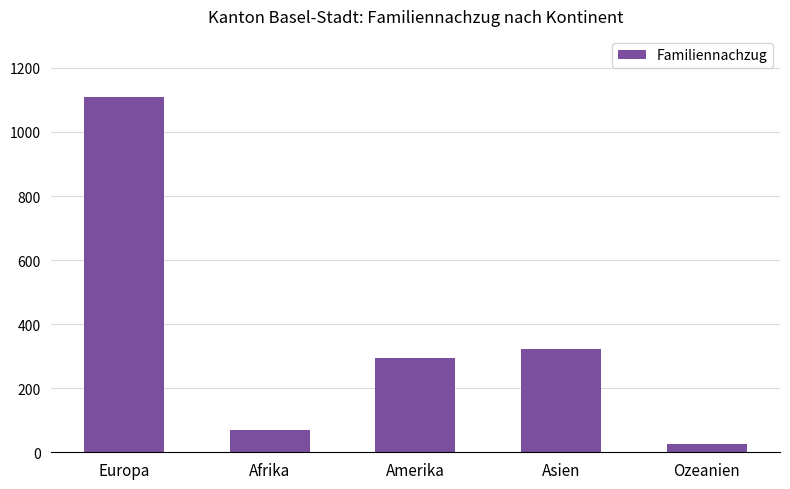

How many series are shown in this chart?

1